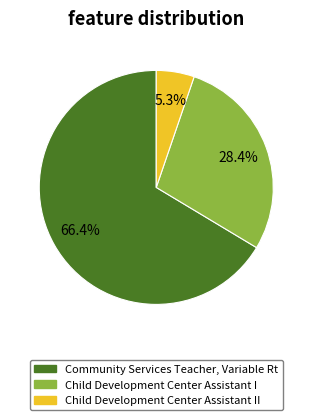

To the nearest percent, what is the difference between the Child Development Center Assistant I and Community Services Teacher, Variable Rt slice percentages?

38%